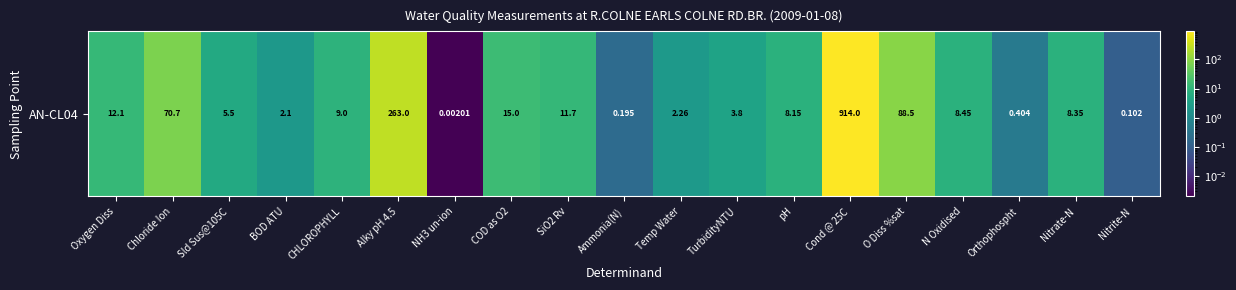

Where does the data first go above 8?

Oxygen Diss